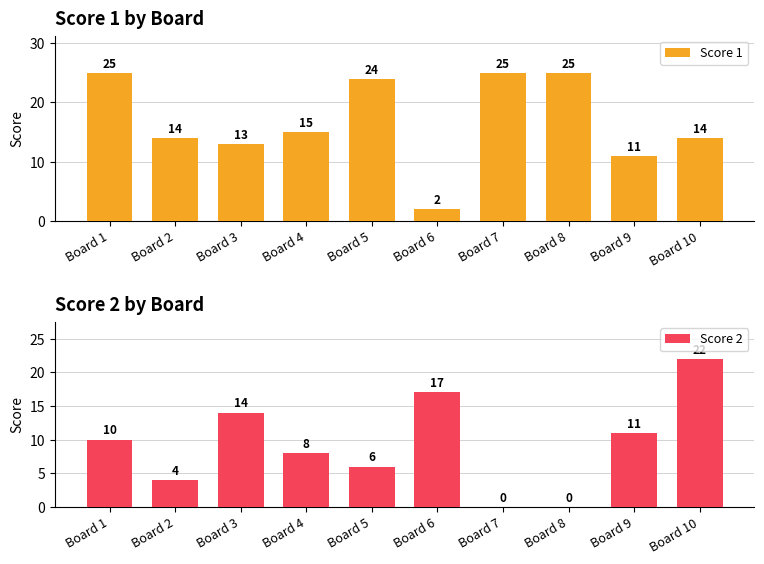

What is the sum of all Score 2 values?

92